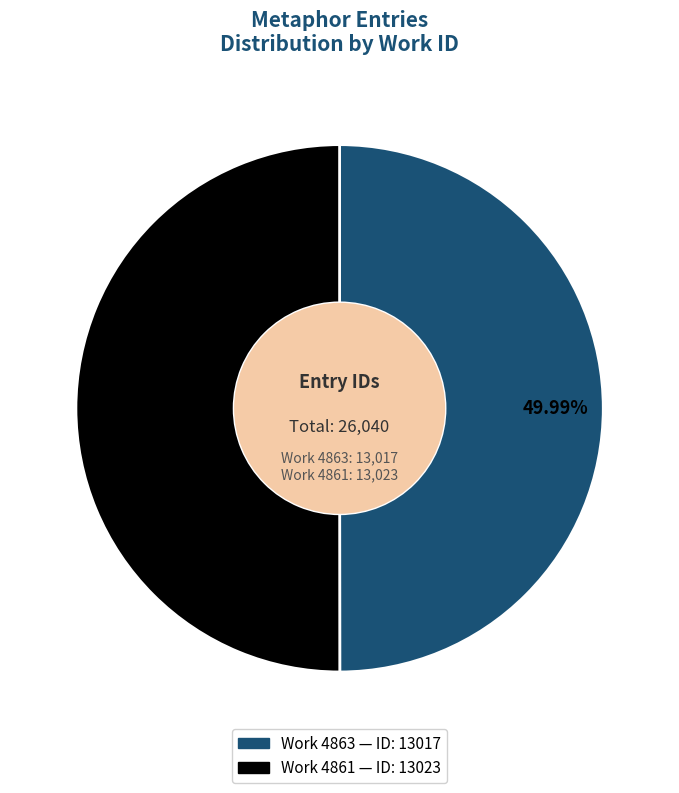

Is there any slice that represents more than half of the pie?

Yes